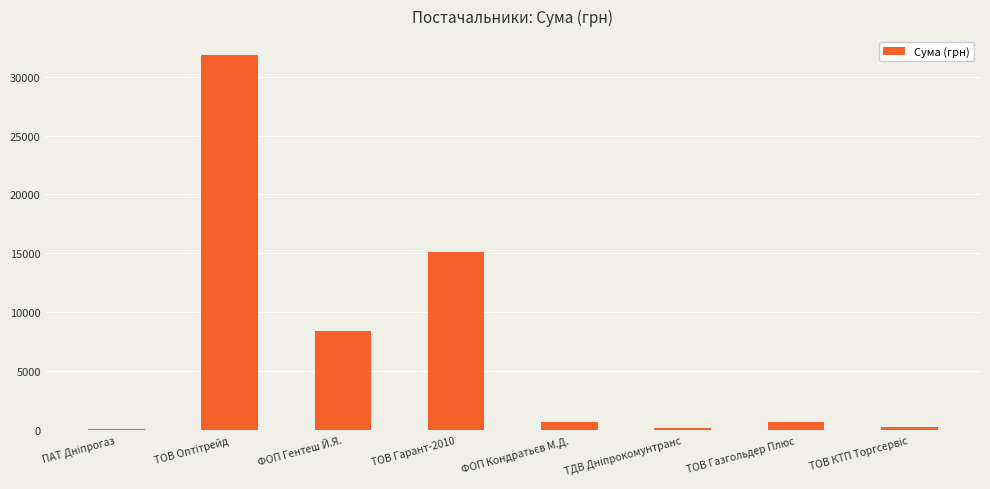

What is the maximum value shown in the chart?

31837.0